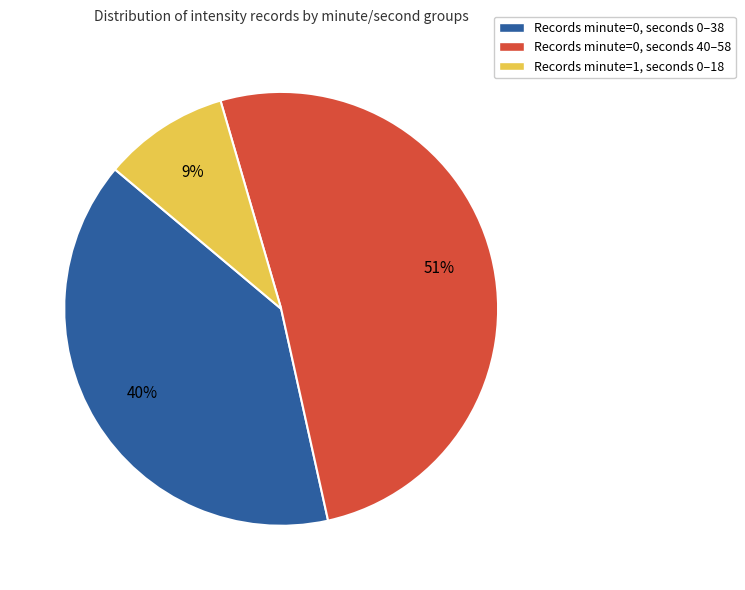

To the nearest percent, what is the difference between the largest and smallest slice percentages?

42%